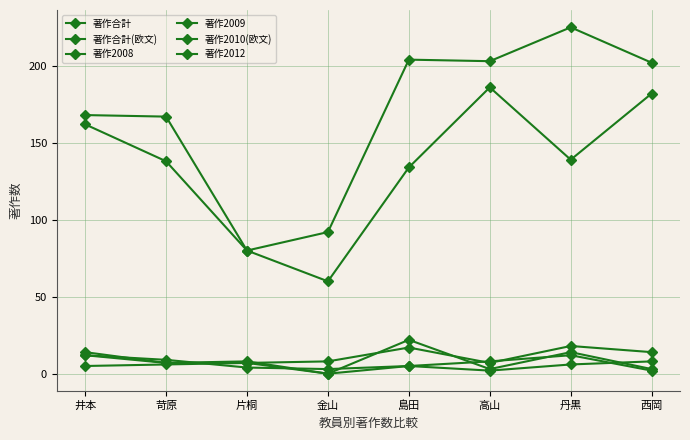

What is the label of the 7th point from the left?

丹黒